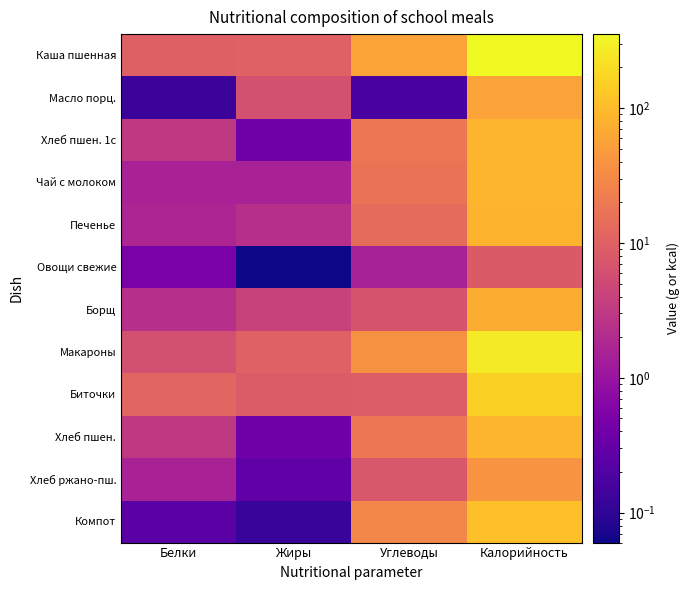

Which has a higher value, Углеводы or Калорийность?

Калорийность